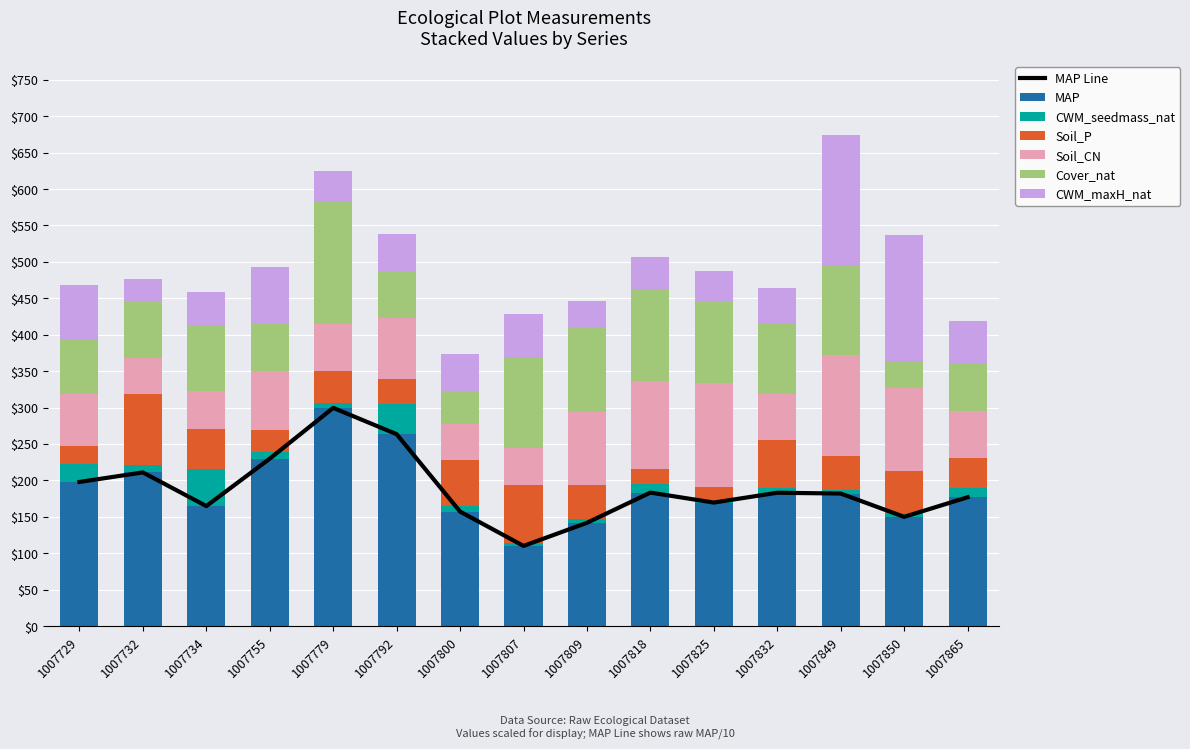

Is it true that MAP equals 263.4 at 1007792?

True